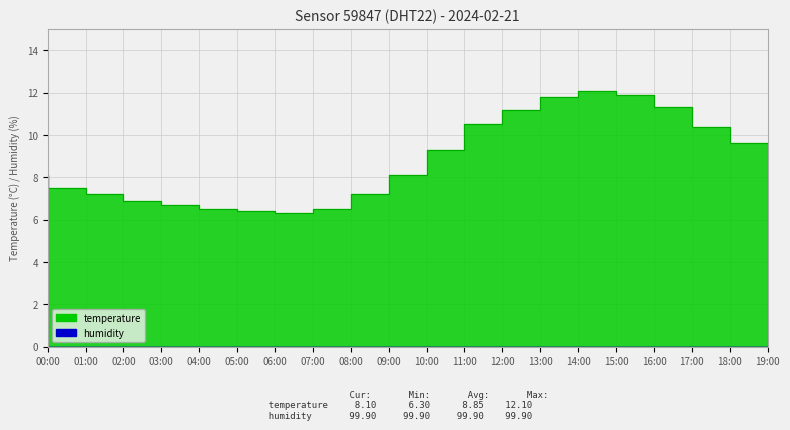

Reading left to right, extract all data points from this chart.

8.1	7.5	7.2	6.9	6.7	6.5	6.4	6.3	6.5	7.2	8.1	9.3	10.5	11.2	11.8	12.1	11.9	11.3	10.4	9.6